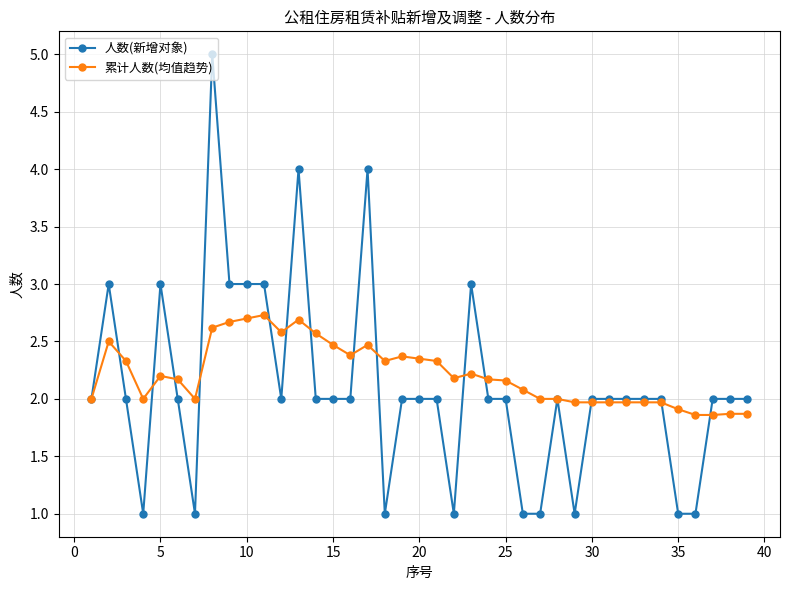

What is the value of the 累计人数(均值趋势) point at the 21st from the left?

2.3